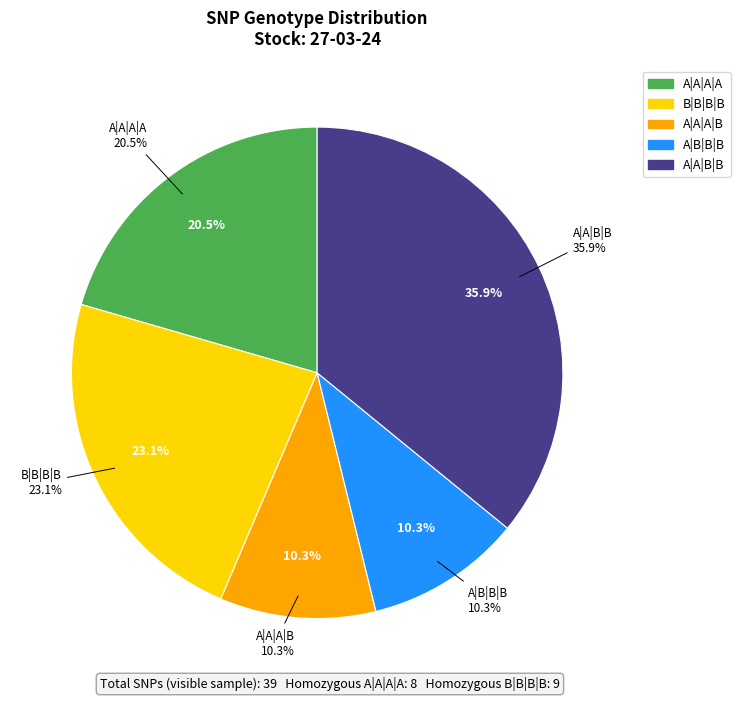

Which category has the biggest portion of the pie?

A|A|B|B